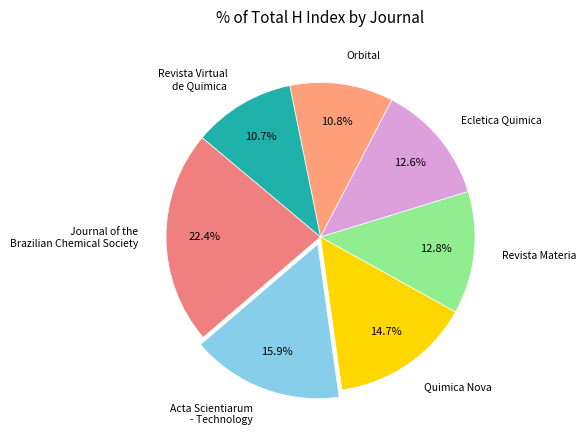

To the nearest percent, what is the difference between the largest and smallest slice percentages?

12%